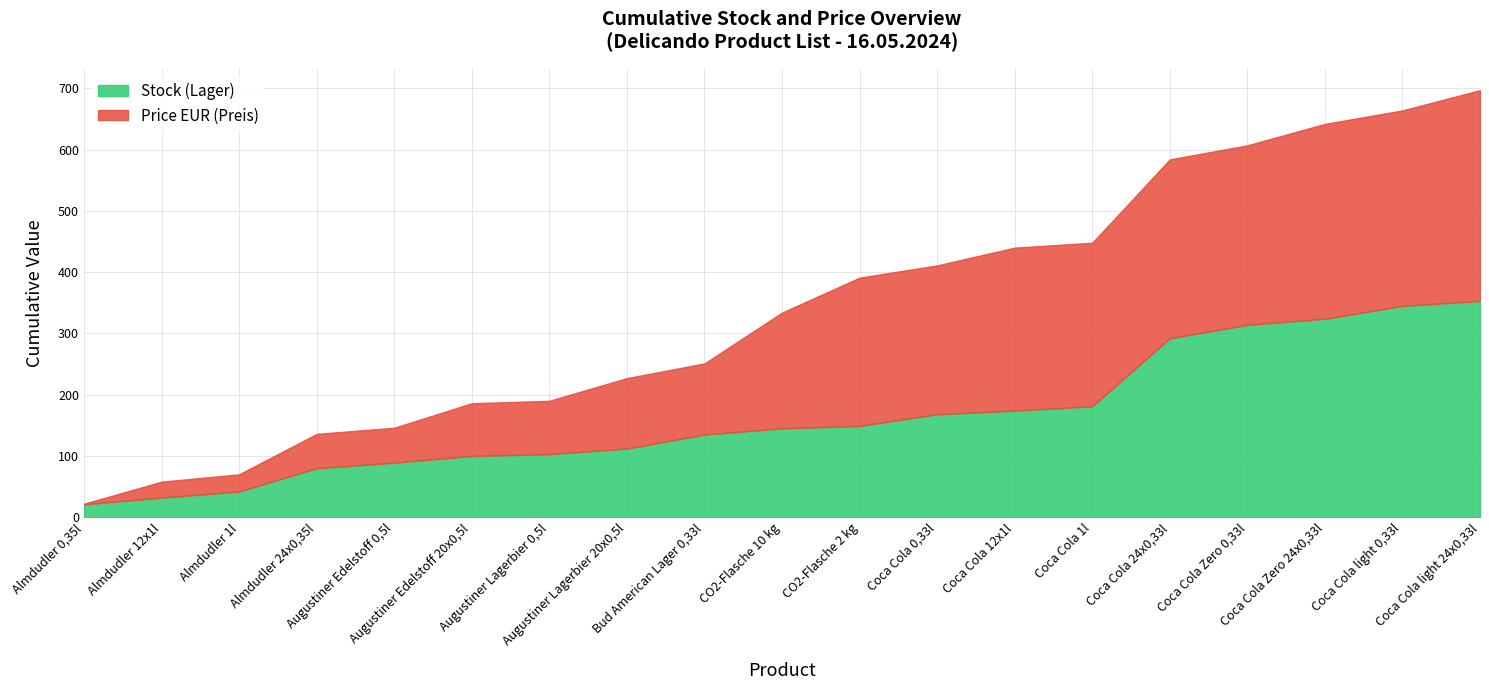

What position from the left is Coca Cola Zero 24x0,33l?

17